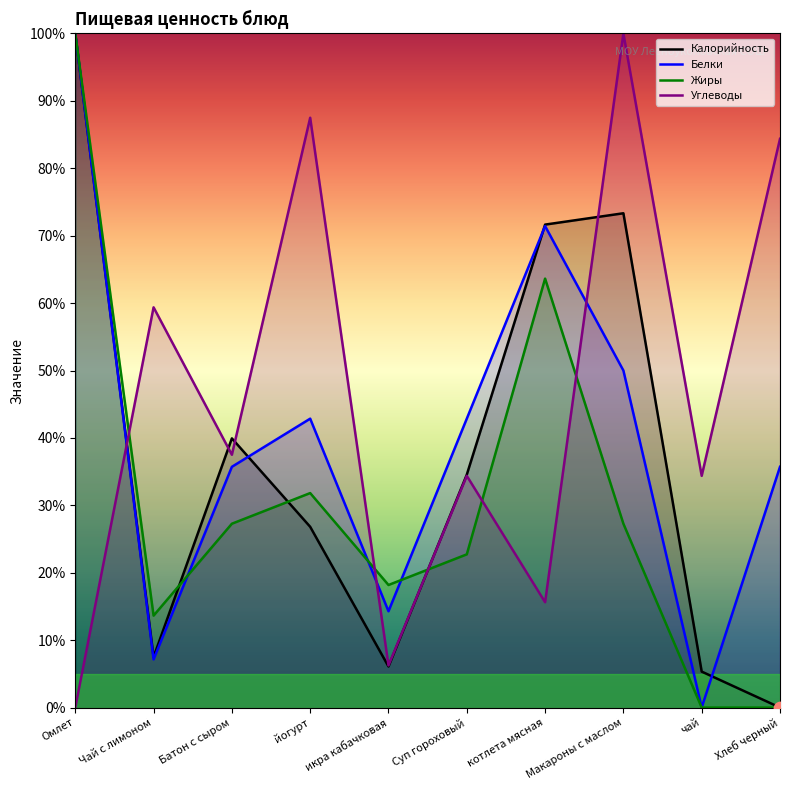

Which series contains the lowest Y value?

Калорийность